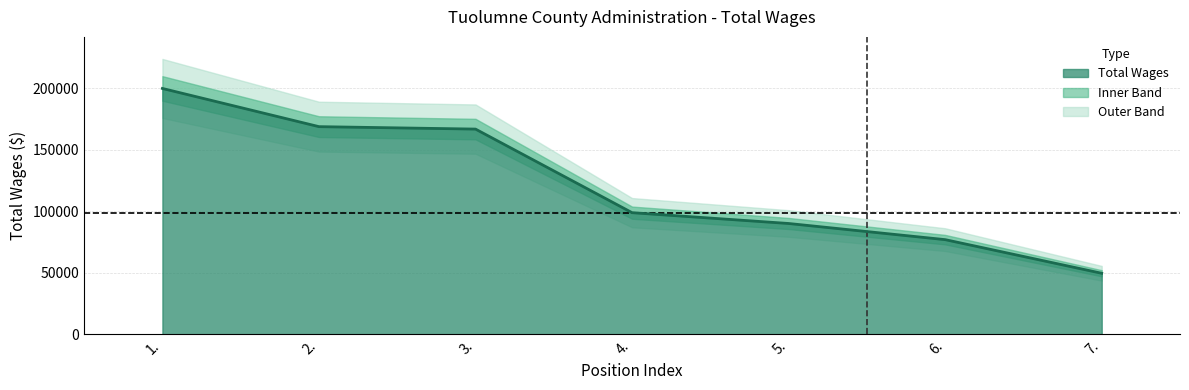

How many values exceed 99009?

3